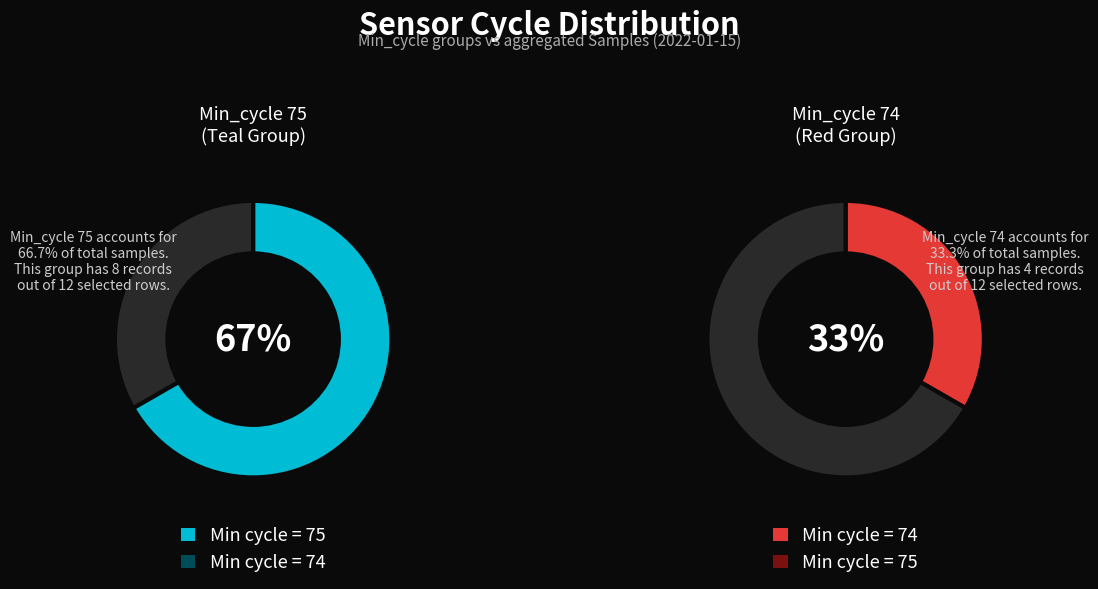

True or false: 74 accounts for 1% of the total.

False